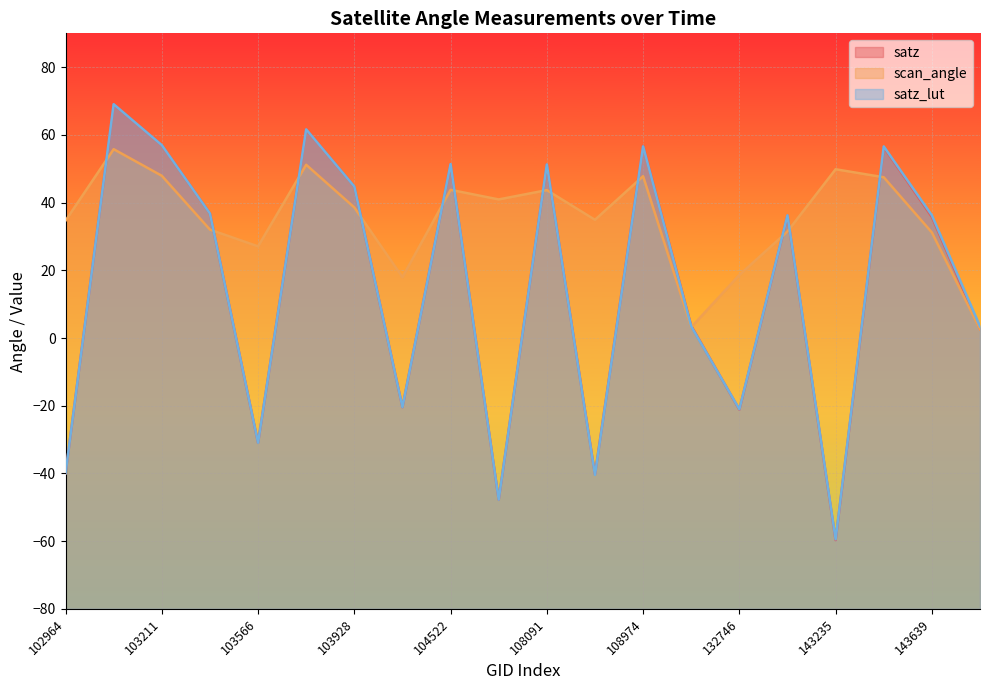

Which category has the highest value in the satz series?

103092